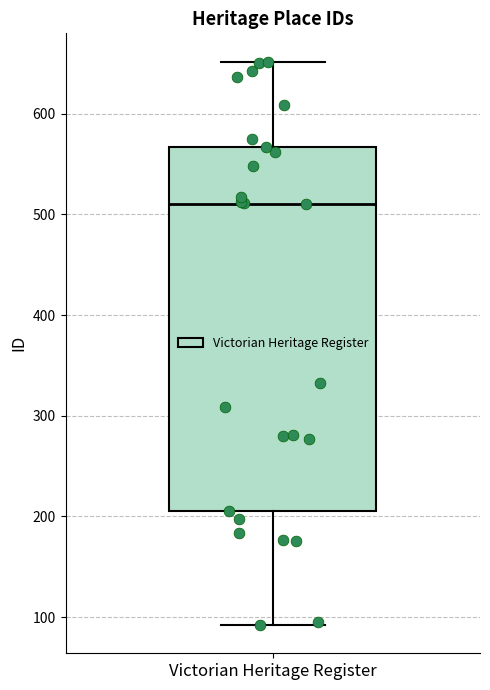

Read this box plot against the y-axis: the position of the median line, the range covered by the box, and the ends of both whiskers. The values are not printed on the chart, so give them approximately, as read against the axis.

median 510, box 210 to 570, whiskers 90 to 650